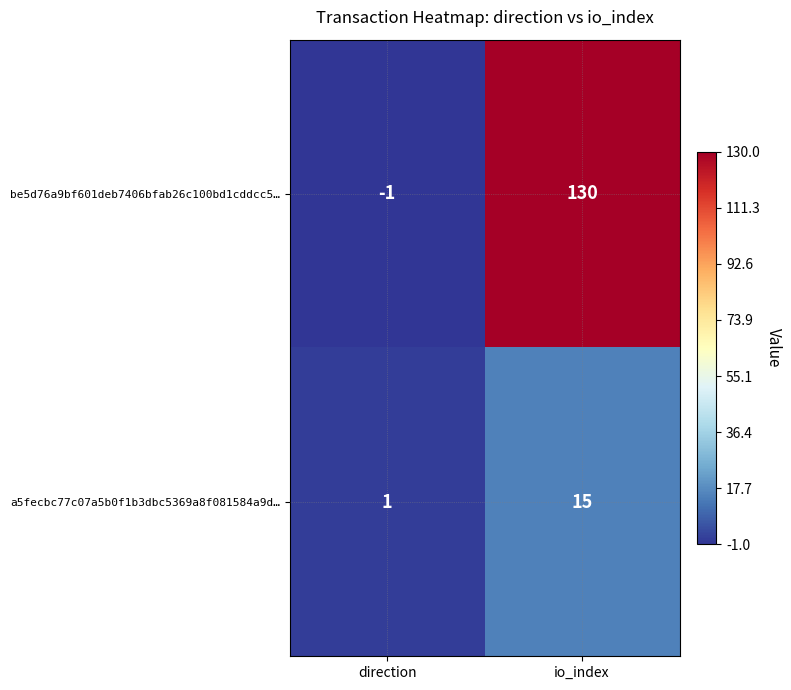

Which series has the largest total across all categories?

be5d76a9bf601deb7406bfab26c100bd1cddcc5…